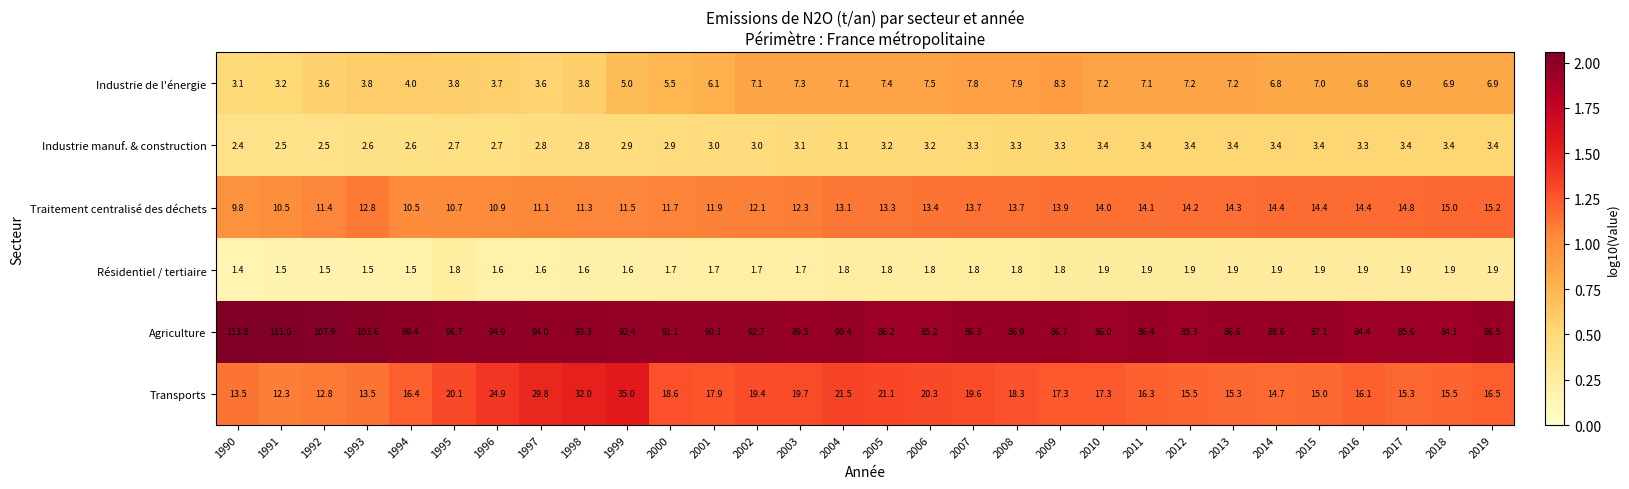

List the series in order of their peak value, lowest first.

Résidentiel / tertiaire, Industrie manuf. & construction, Industrie de l'énergie, Traitement centralisé des déchets, Transports, Agriculture